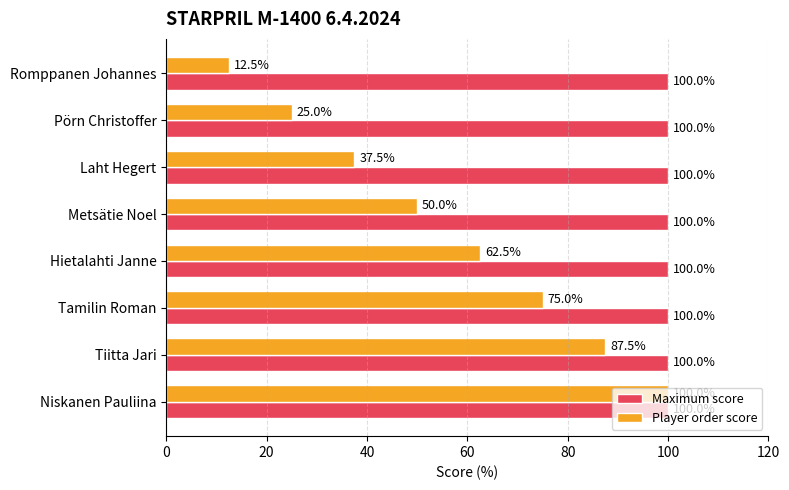

Which category has the lowest value across all series?

Romppanen Johannes